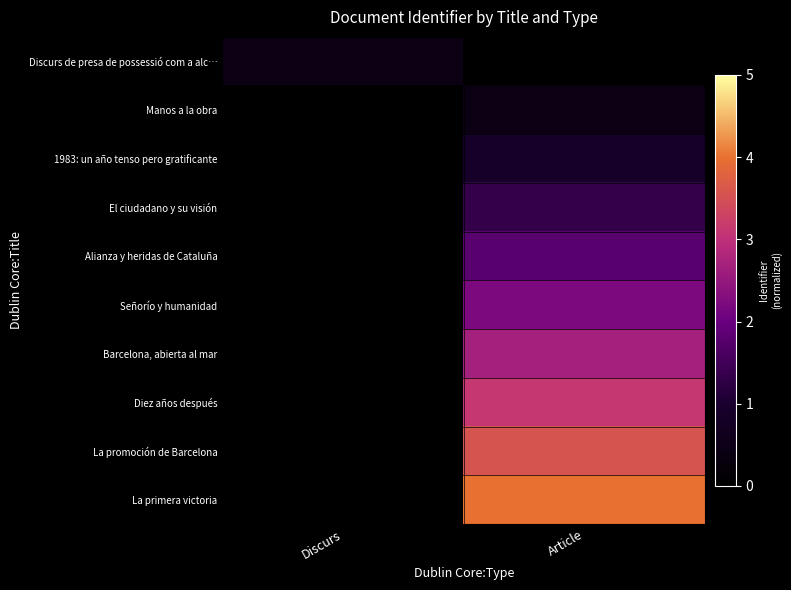

Rank the series at Article from highest to lowest value.

La primera victoria, La promoción de Barcelona, Diez años después, Barcelona, abierta al mar, Señorío y humanidad, Alianza y heridas de Cataluña, El ciudadano y su visión, 1983: un año tenso pero gratificante, Discurs de presa de possessió com a alc…, Manos a la obra